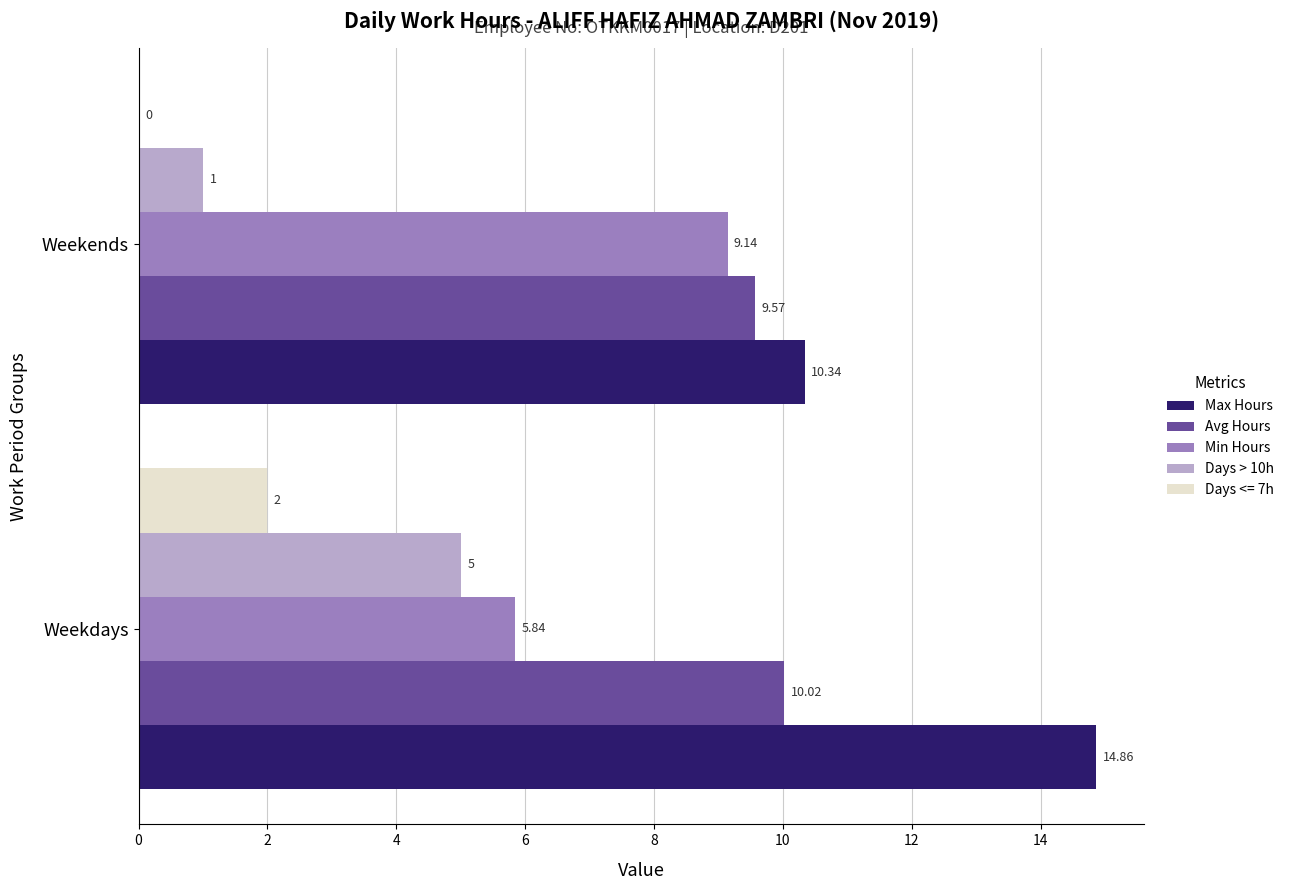

At which label is Avg Hours closest to 9?

Weekends